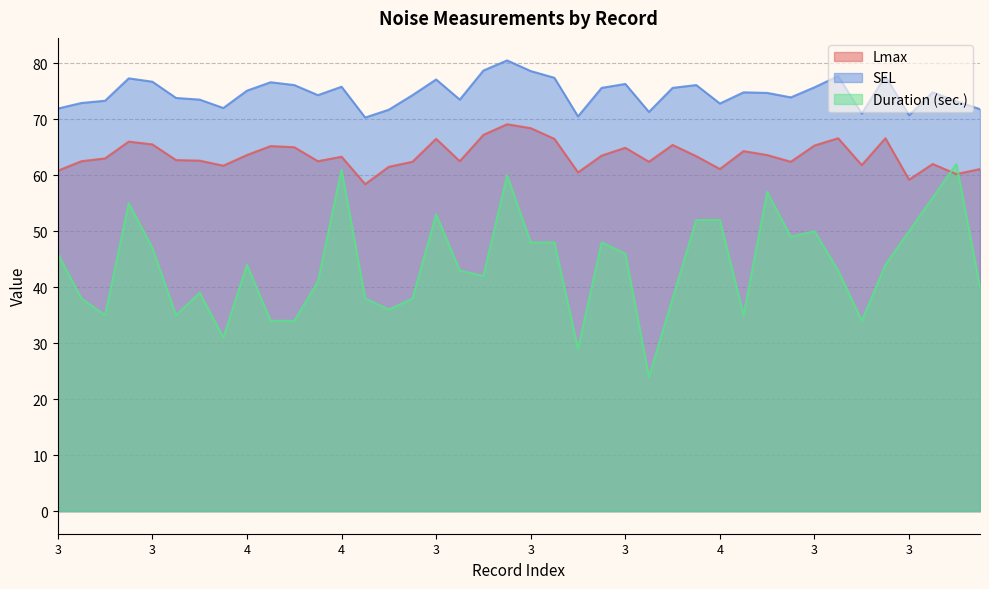

The value of Lmax at 4 is 40.6. True or false?

False